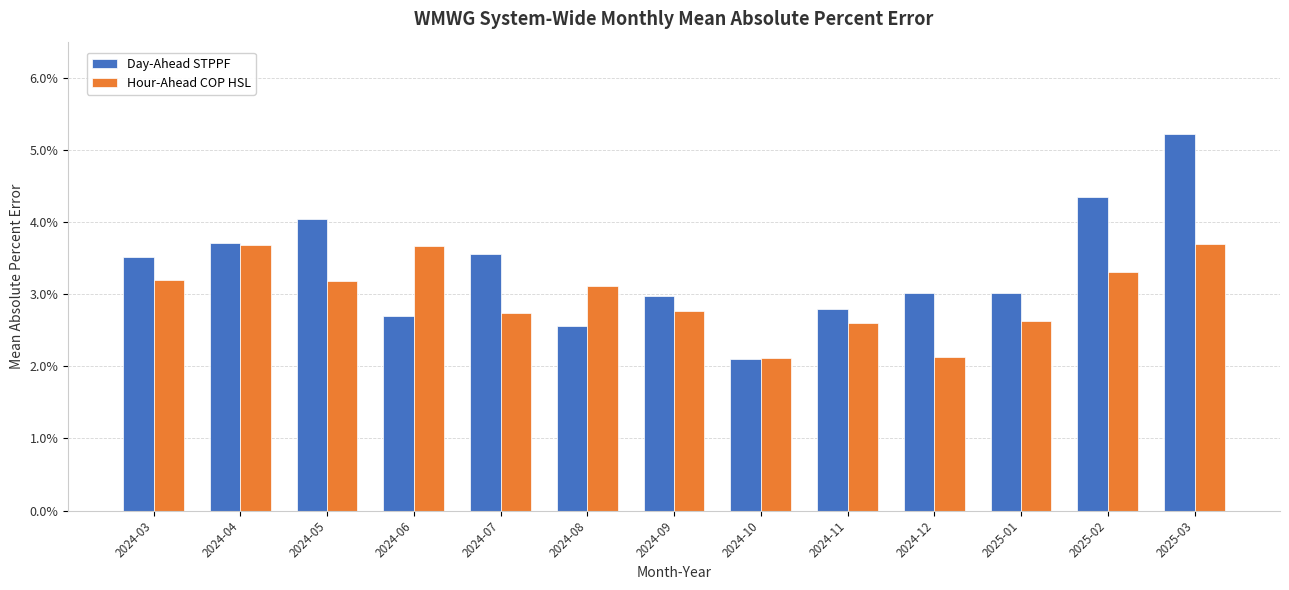

Which category has the highest value across all series?

2025-03